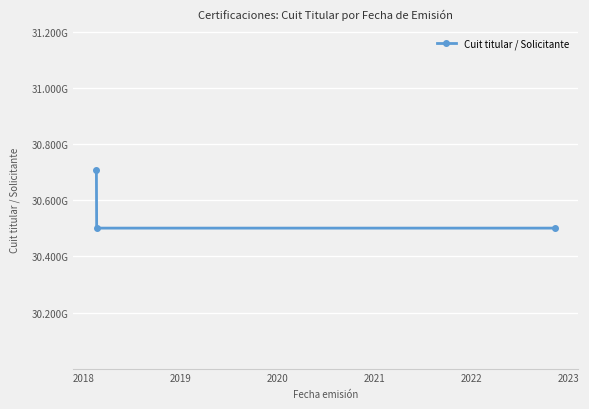

What is the value of the 2nd point from the left?

30500811435